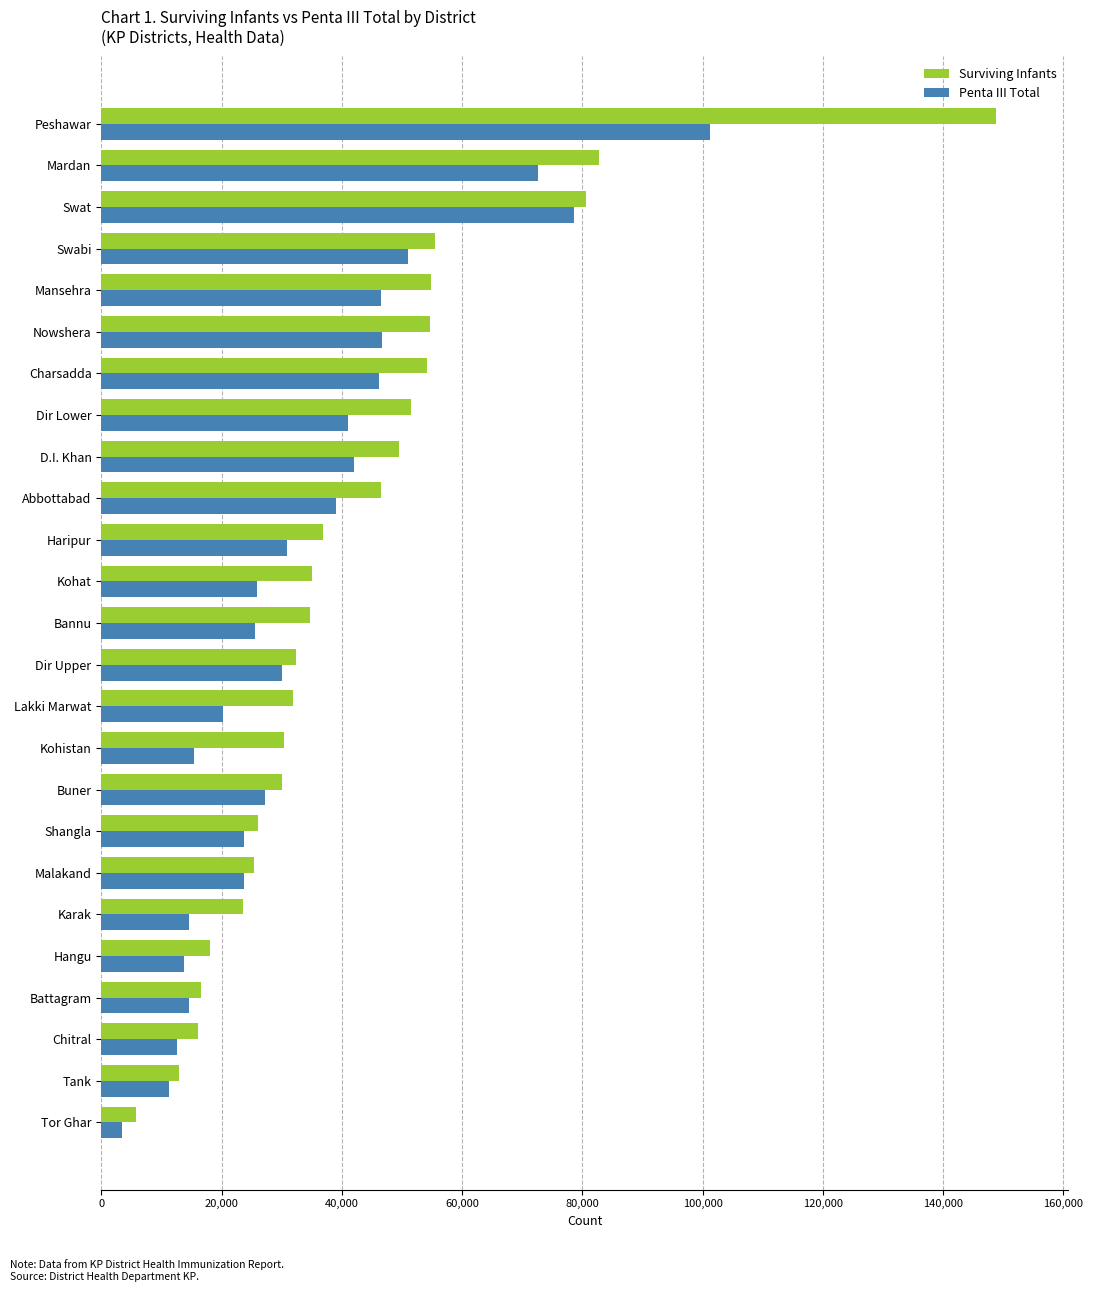

List the series in order of their overall mean, lowest first.

Penta III Total, Surviving Infants